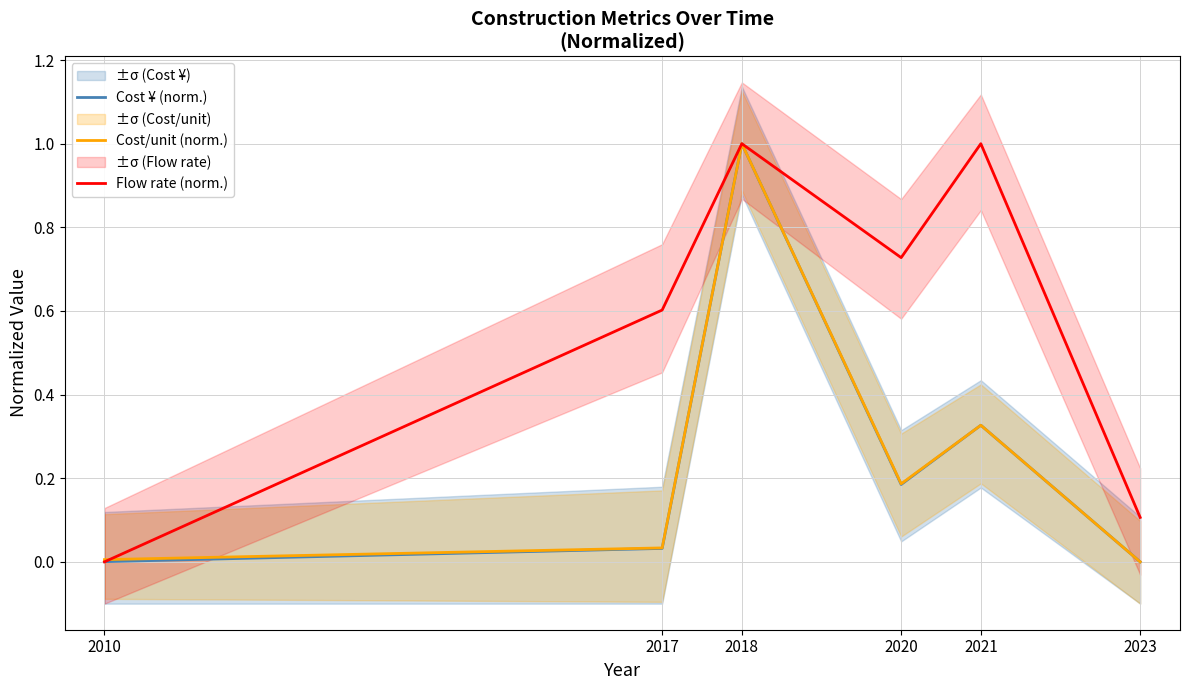

The Flow rate (norm.) series shows 0.9 at 2017. True or false?

False